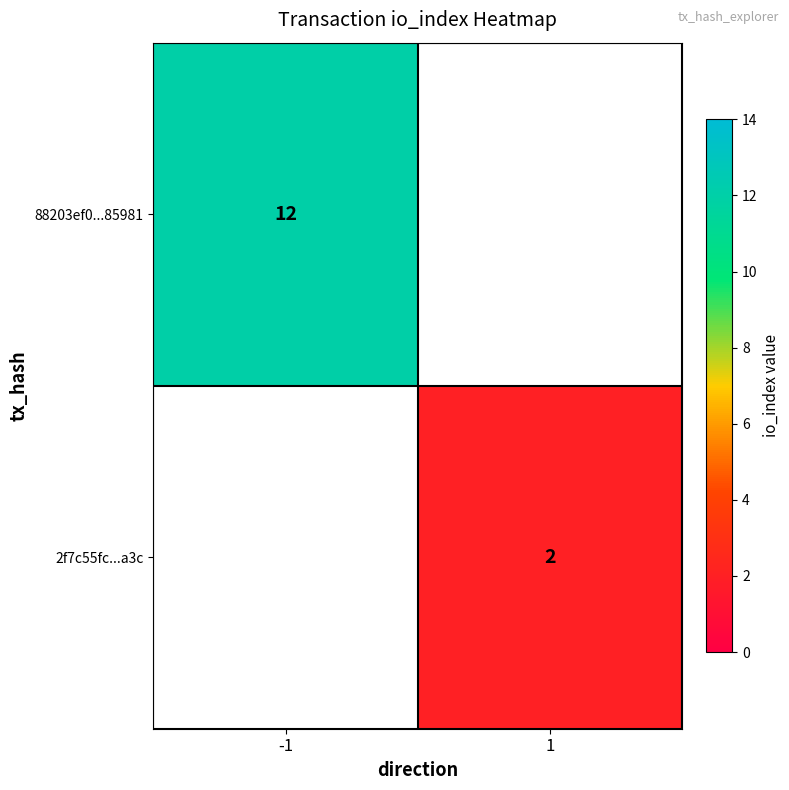

The value of 88203ef0...85981 at -1 is 12. True or false?

True